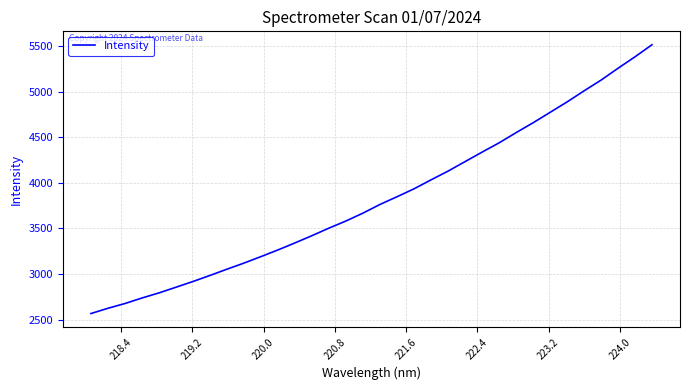

What is the minimum value shown in the chart?

2567.6